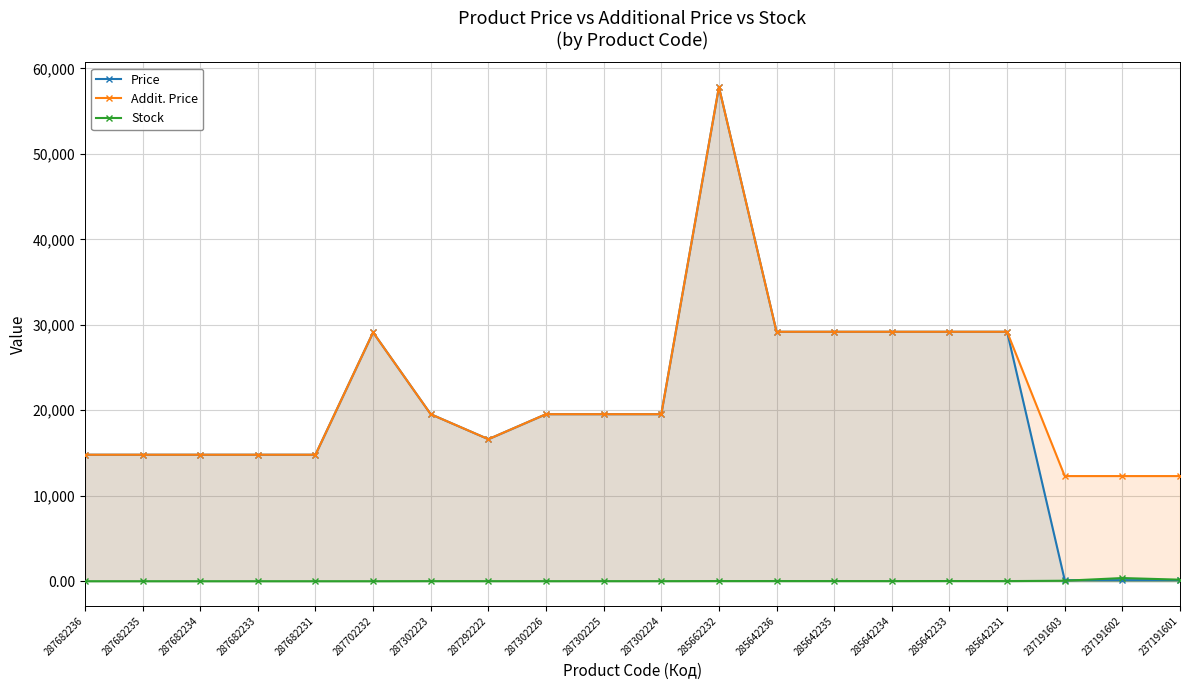

What is the difference between the second highest and minimum values in the Addit. Price series?

16886.5